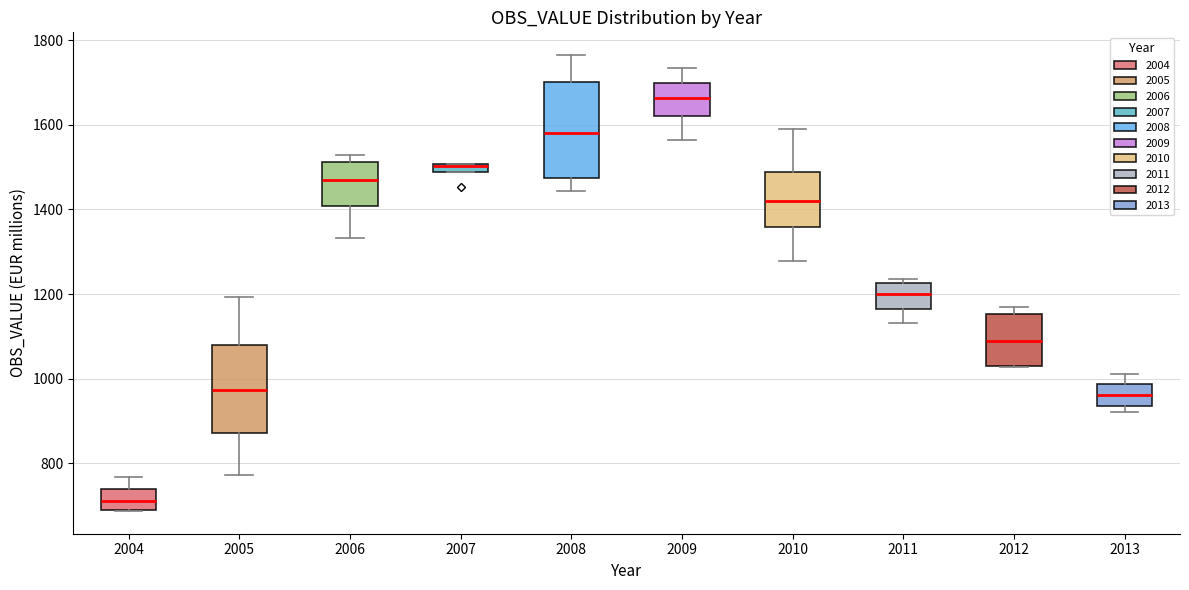

Which box is the tallest, from its lower edge to its upper edge?

2008